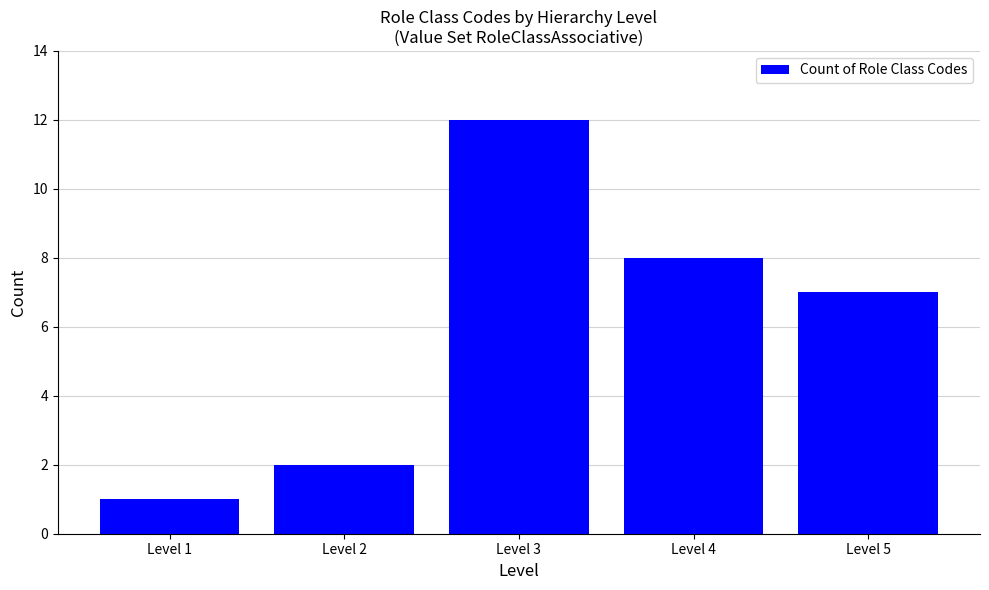

Which has a higher value, Level 4 or Level 1?

Level 4